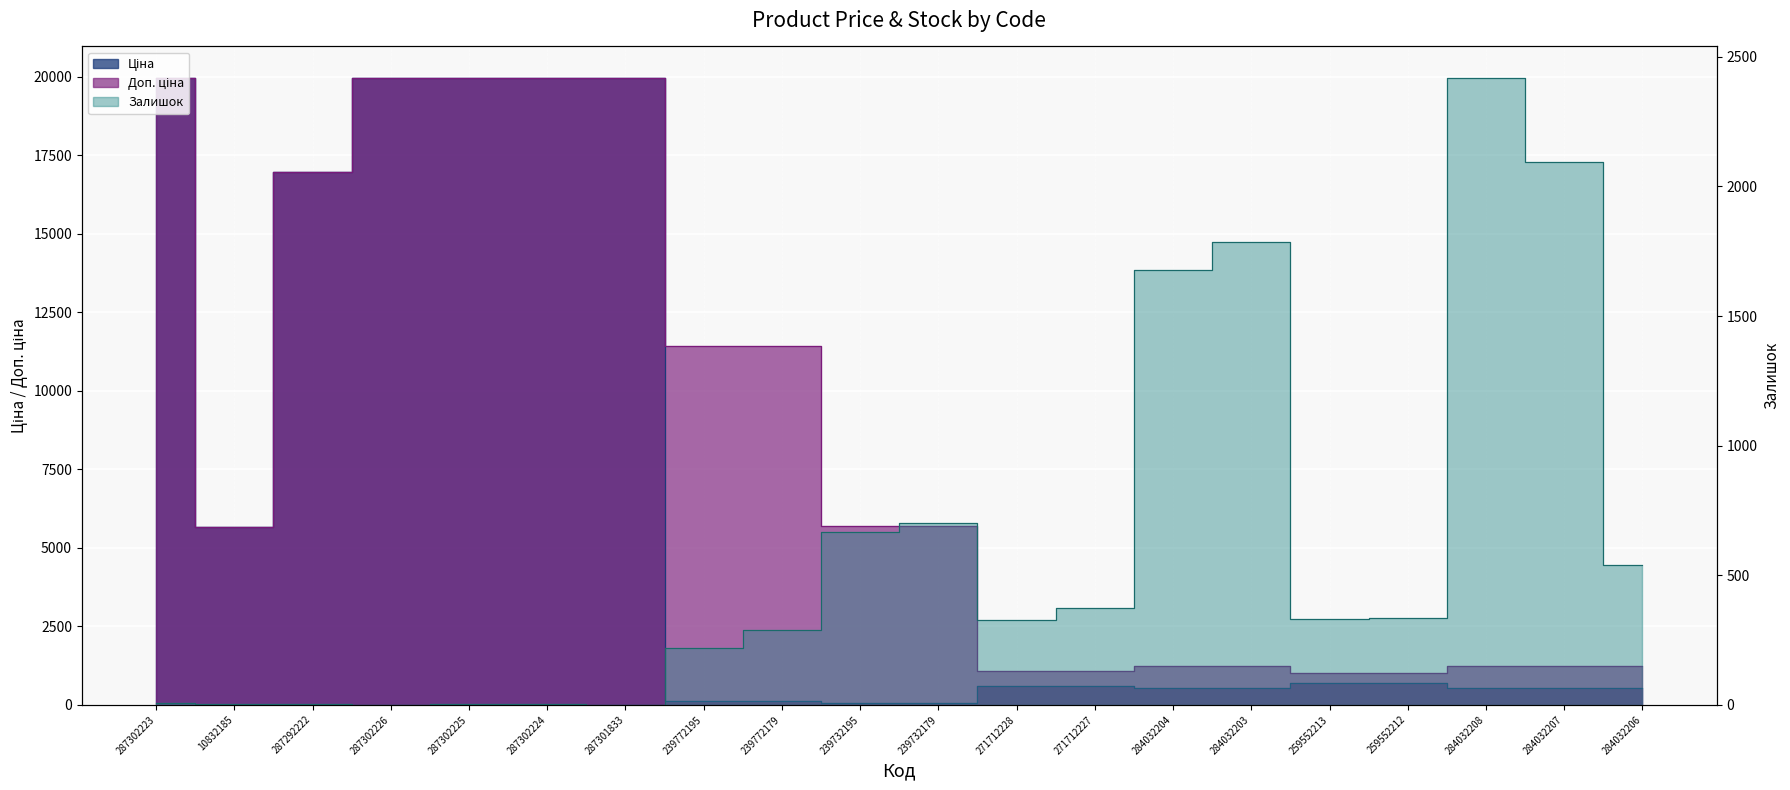

Where does the Залишок series first go above 331?

239732195